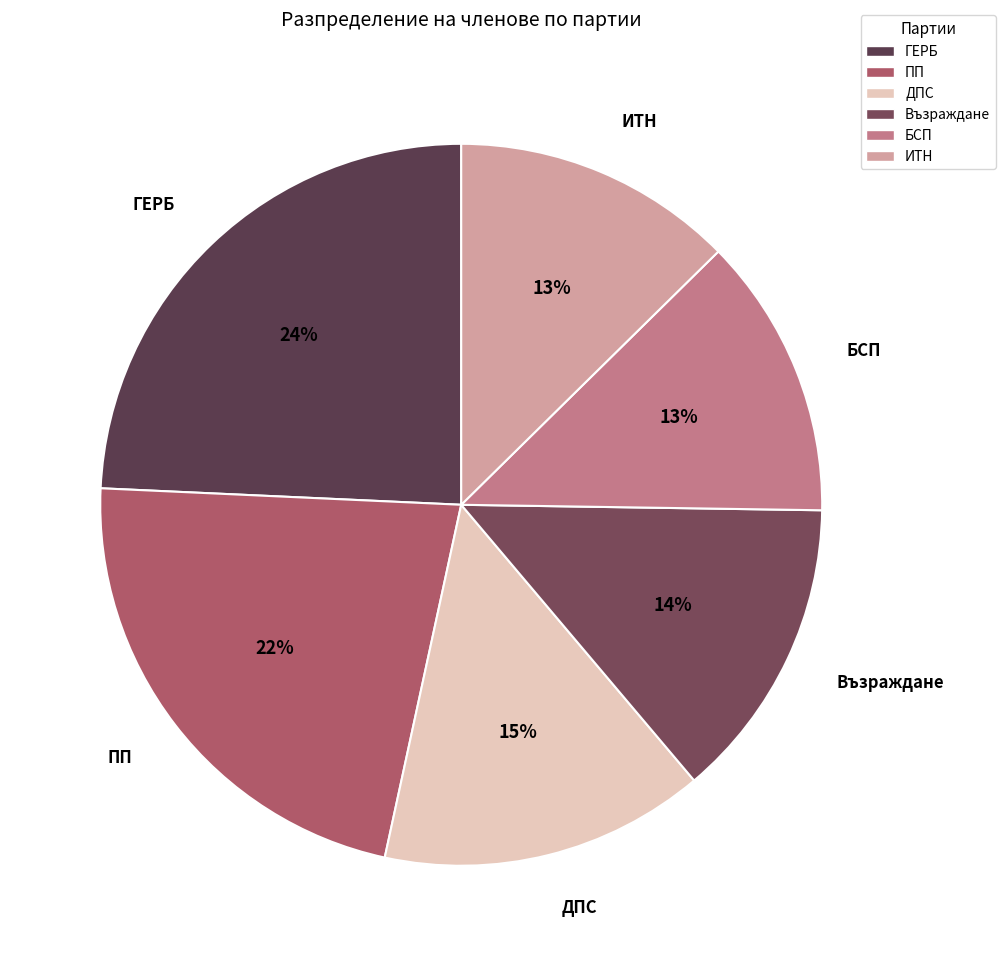

What is the largest slice in the pie chart?

ГЕРБ